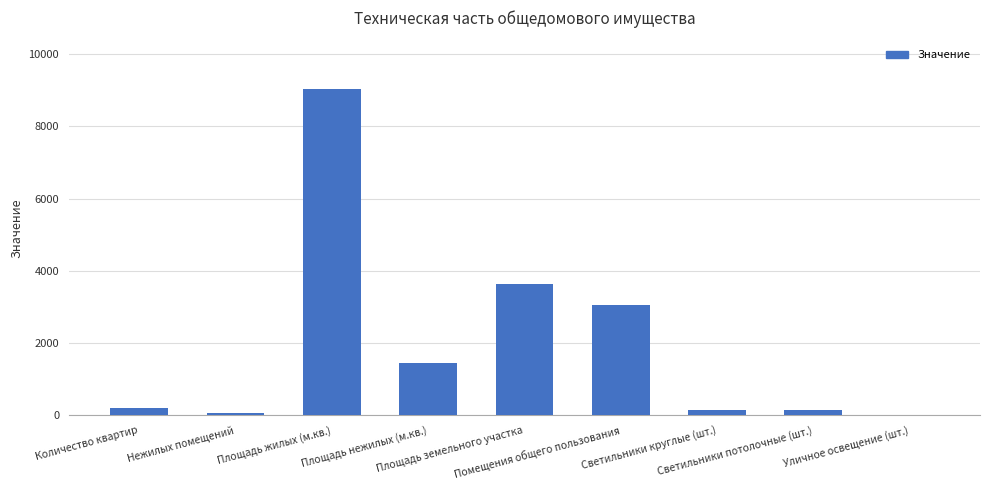

Where is the data nearest to the value 4522?

Площадь земельного участка